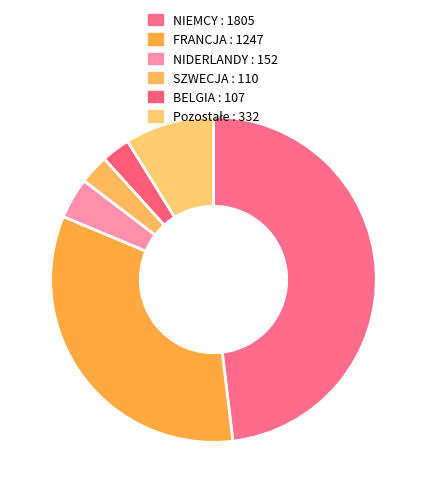

Count the number of slices in the pie.

6